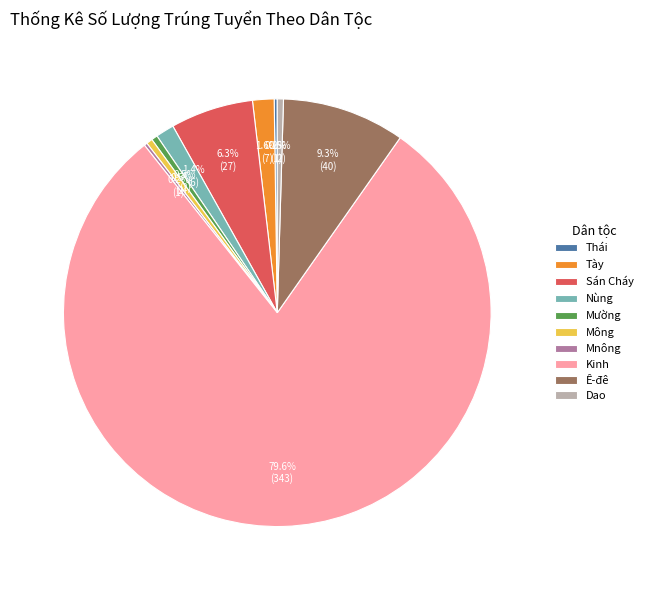

Between Mông and Kinh, which is larger?

Kinh